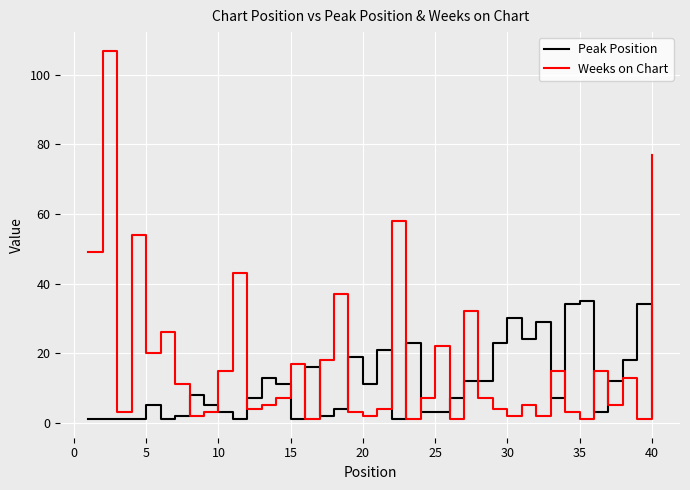

True or false: Peak Position has more than 2 points higher than both neighbors.

True